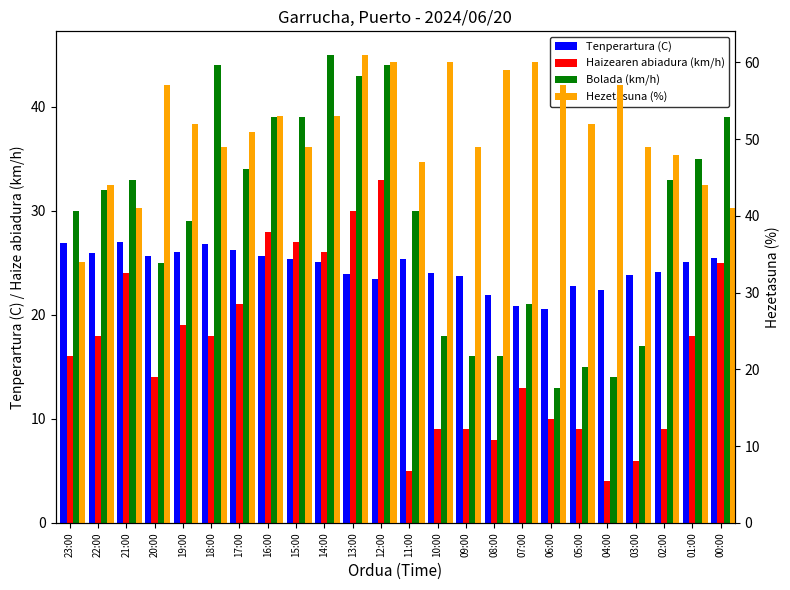

What is the label of the 12th bar from the right?

11:00